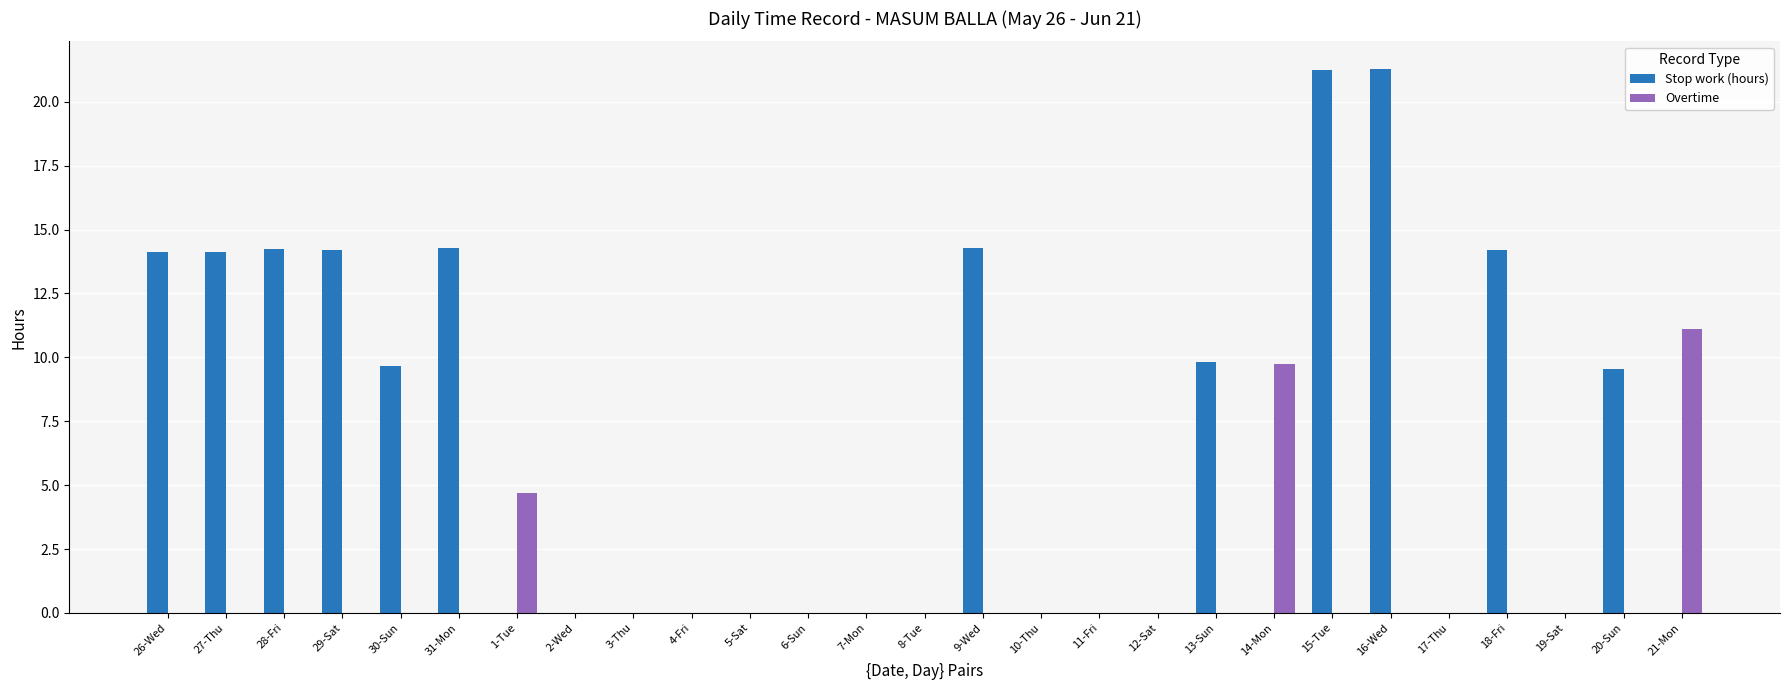

What is the sum of all Overtime values?

25.6